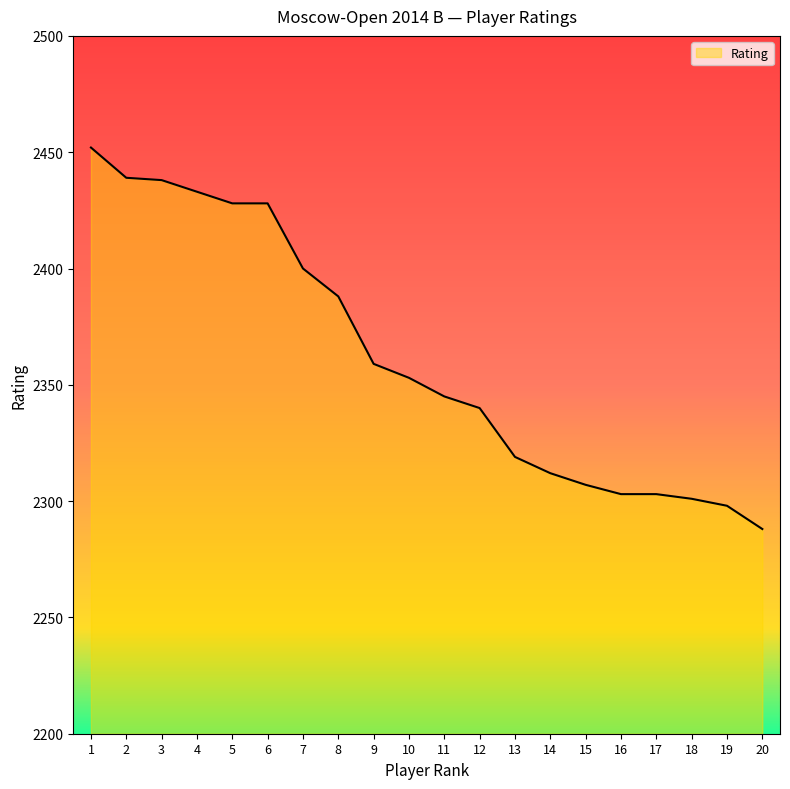

What is the difference between the maximum and minimum values?

164